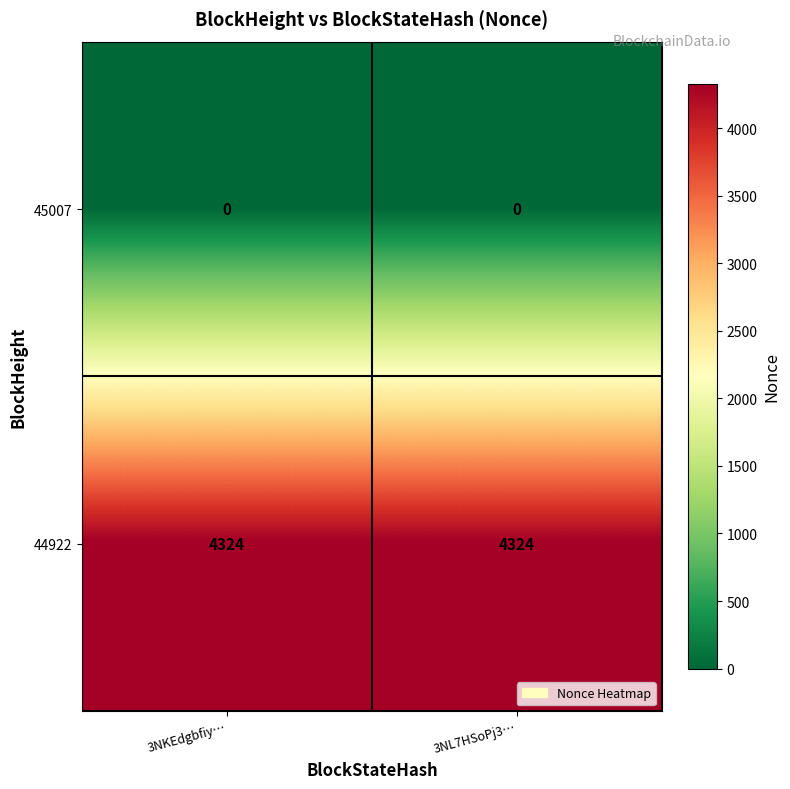

What is the greatest value displayed?

4324